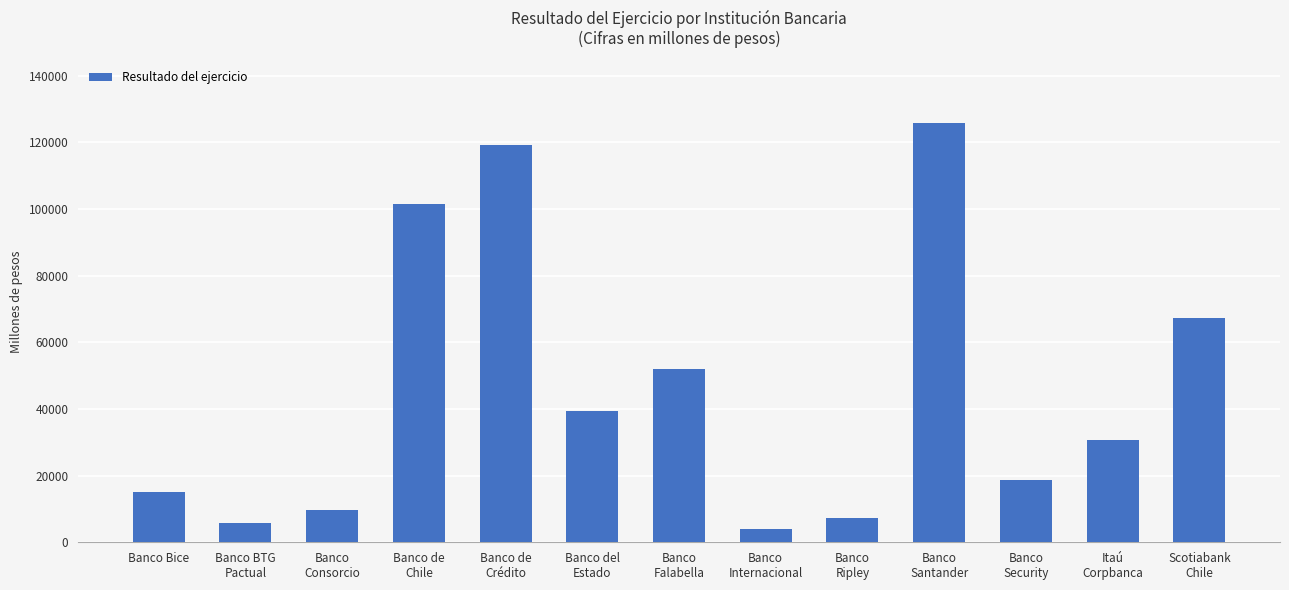

Reading right to left, extract all data points from this chart.

Scotiabank
Chile=67377	Itaú
Corpbanca=30666	Banco
Security=18685	Banco
Santander=125659	Banco
Ripley=7340	Banco
Internacional=4084	Banco
Falabella=51953	Banco del
Estado=39358	Banco de
Crédito=119092	Banco de
Chile=101537	Banco
Consorcio=9719	Banco BTG
Pactual=5747	Banco Bice=15021